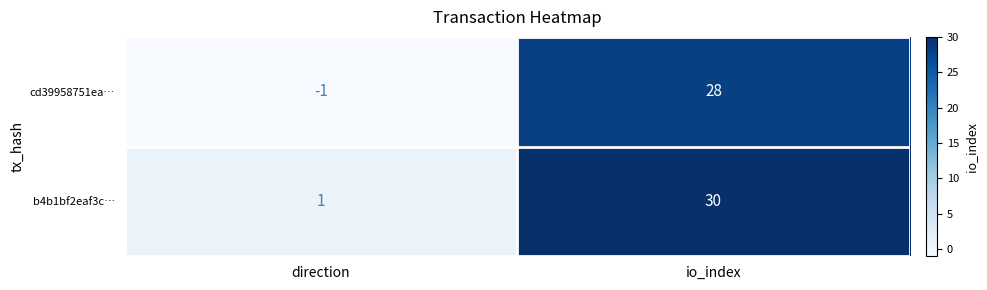

What is the maximum value shown in the chart?

30